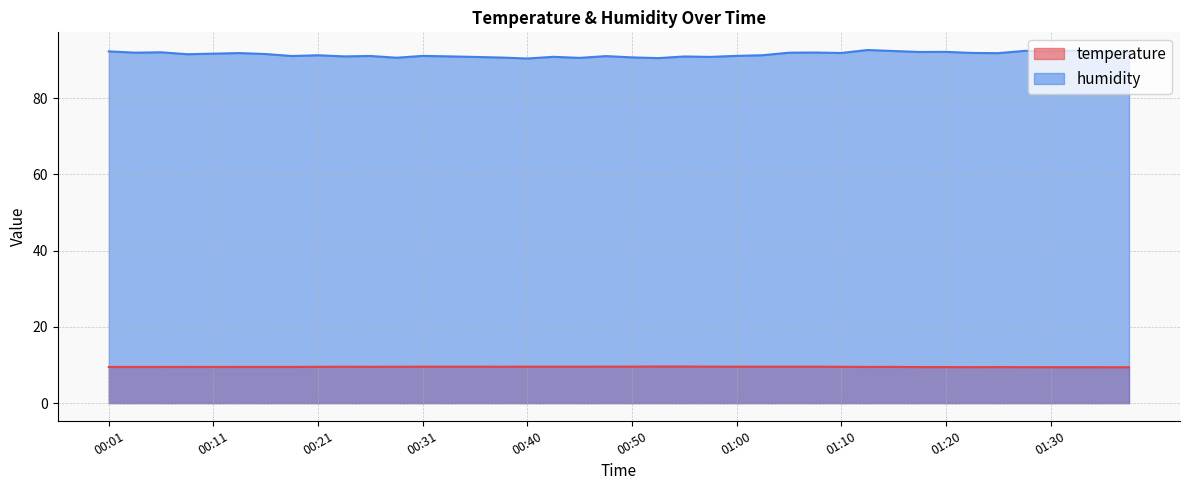

True or false: humidity and temperature intersect in this chart.

False